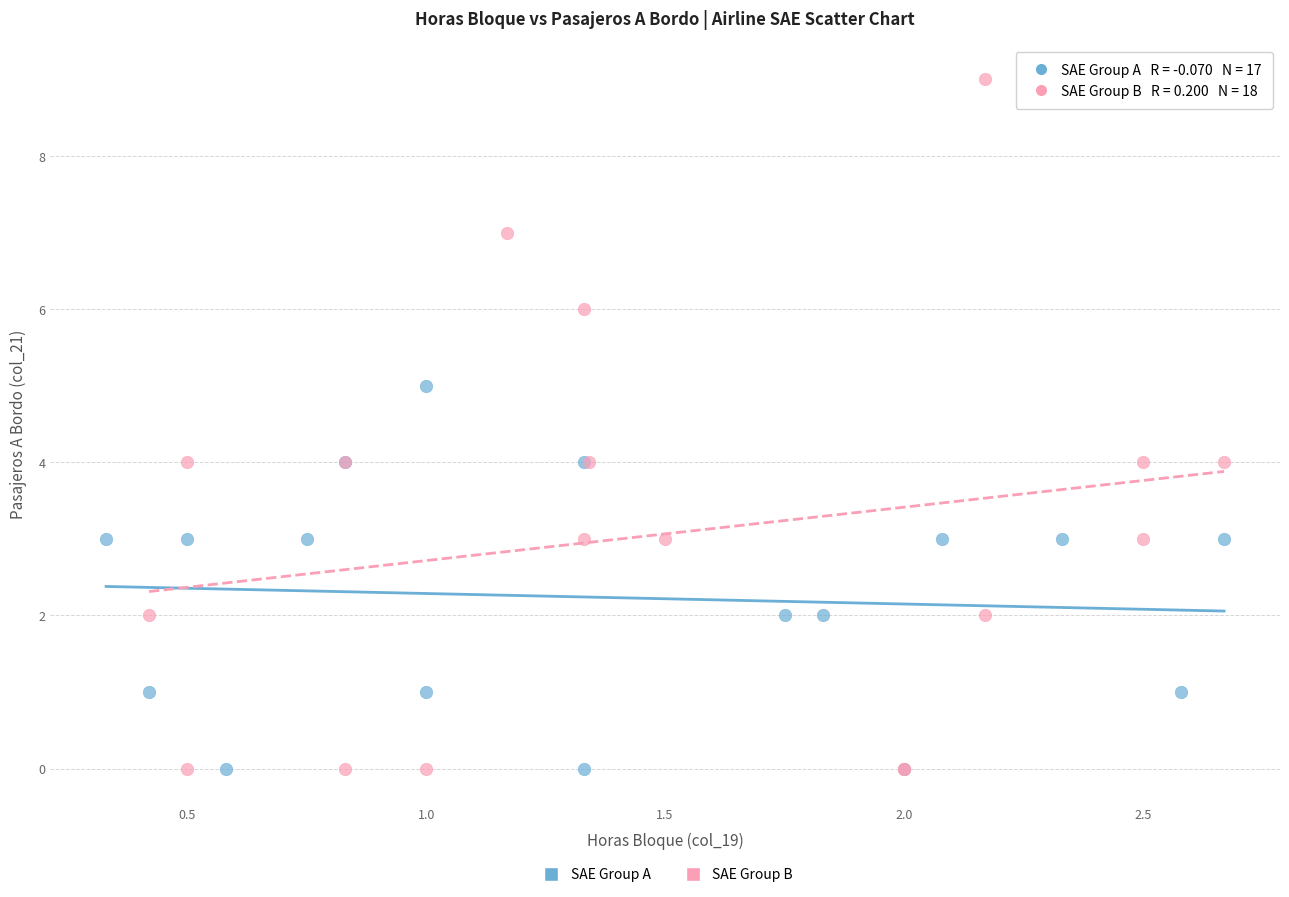

Which series has the widest spread of Y values?

SAE Group B